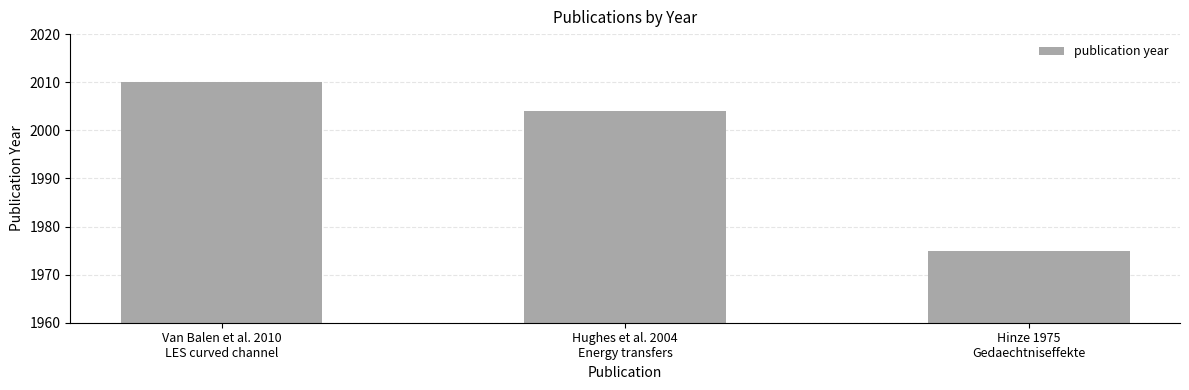

Between Hinze 1975
Gedaechtniseffekte and Van Balen et al. 2010
LES curved channel, which is larger?

Van Balen et al. 2010
LES curved channel